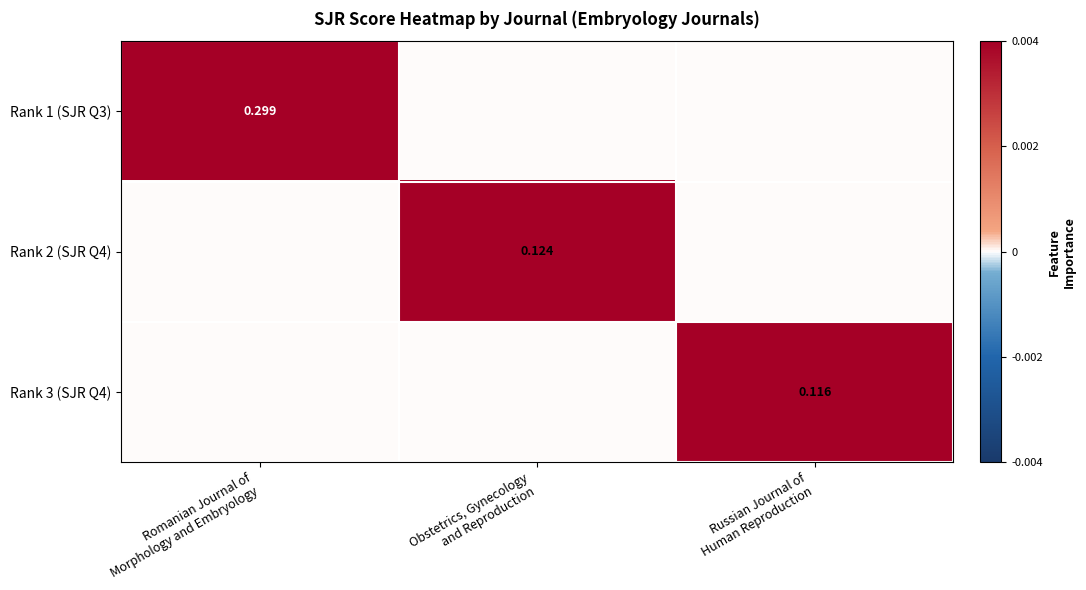

How many positive values does the Rank 2 (SJR Q4) series have?

1